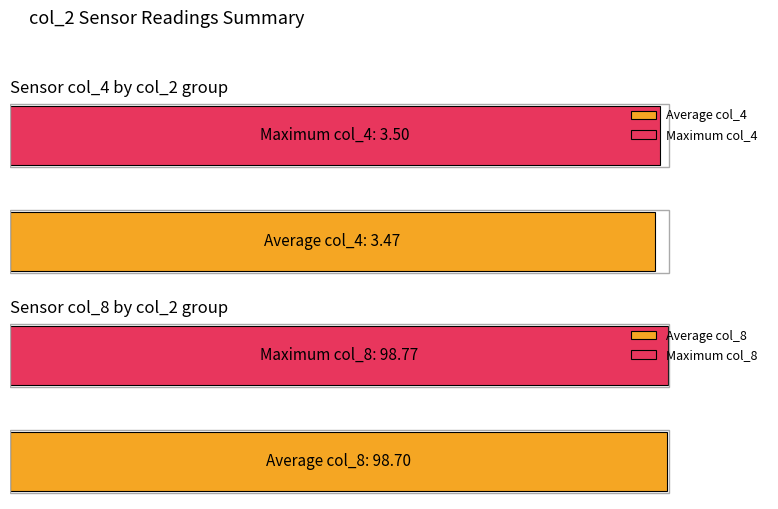

Does the chart contain stacked bars?

No